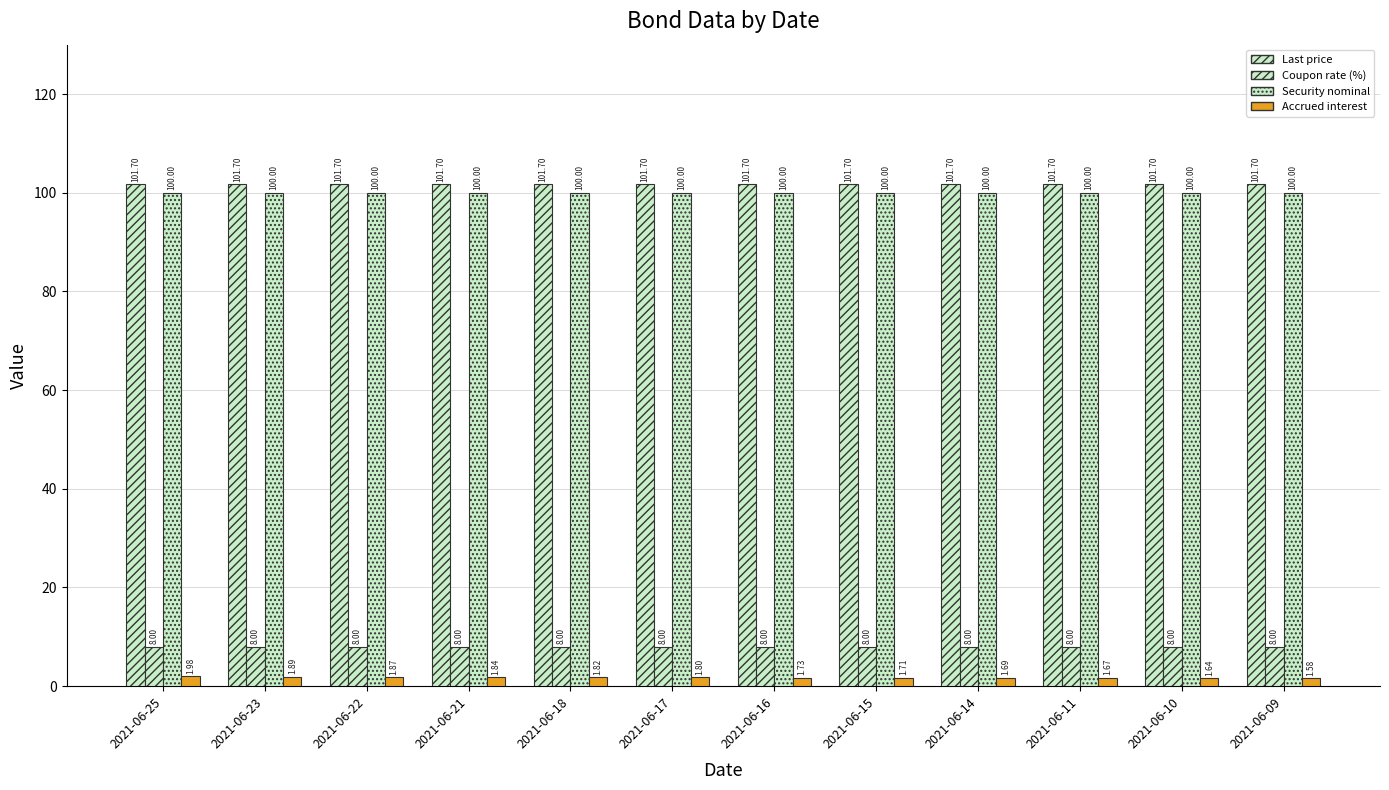

Are the bars grouped side by side (vs. stacked)?

Yes